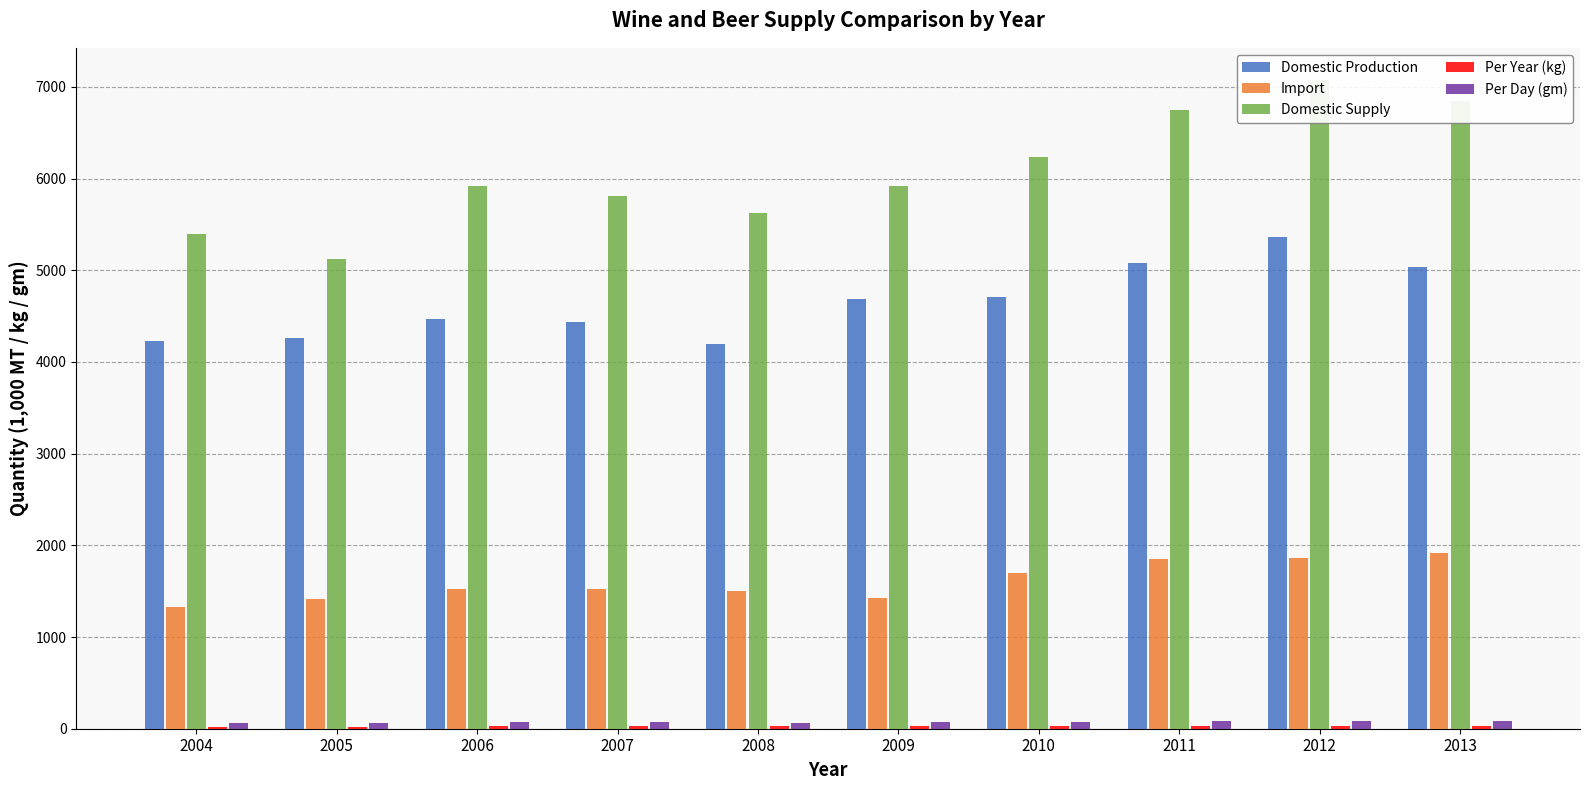

Does the chart contain any negative values?

No